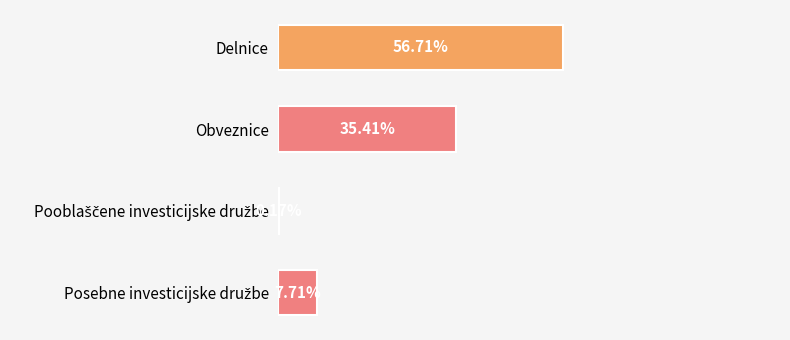

Where is the data nearest to the value 28?

Obveznice